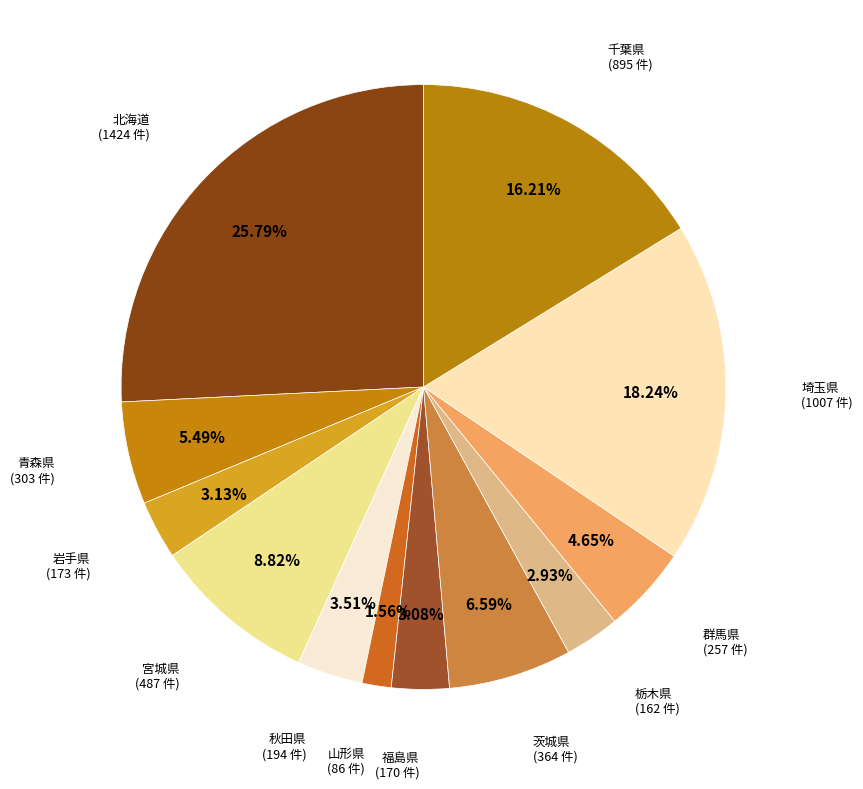

How many slices are in this pie chart?

12